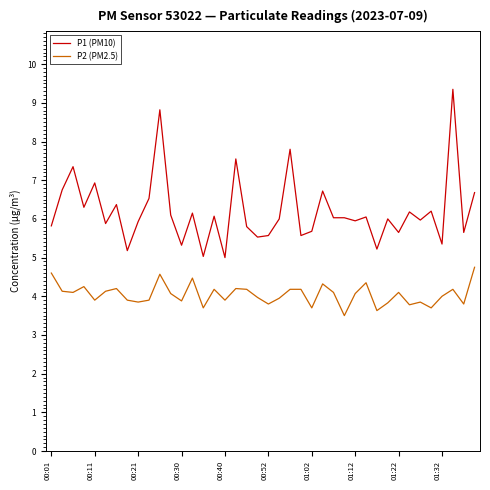

Does the chart have visible grid lines?

No